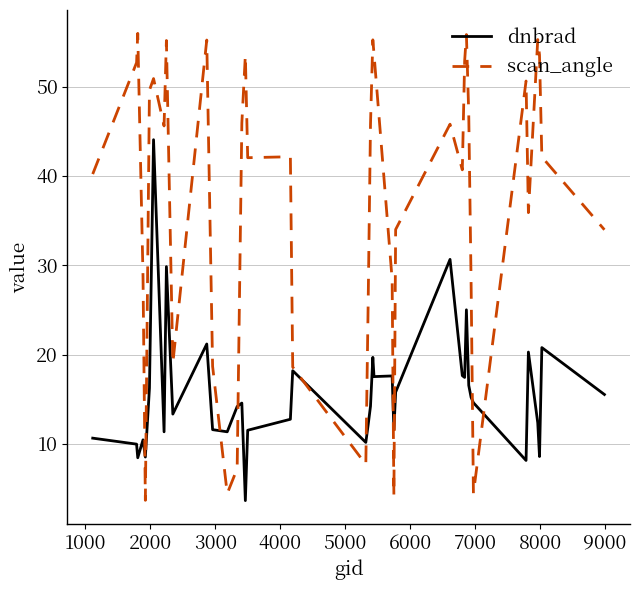

Which series has the widest spread of values?

scan_angle